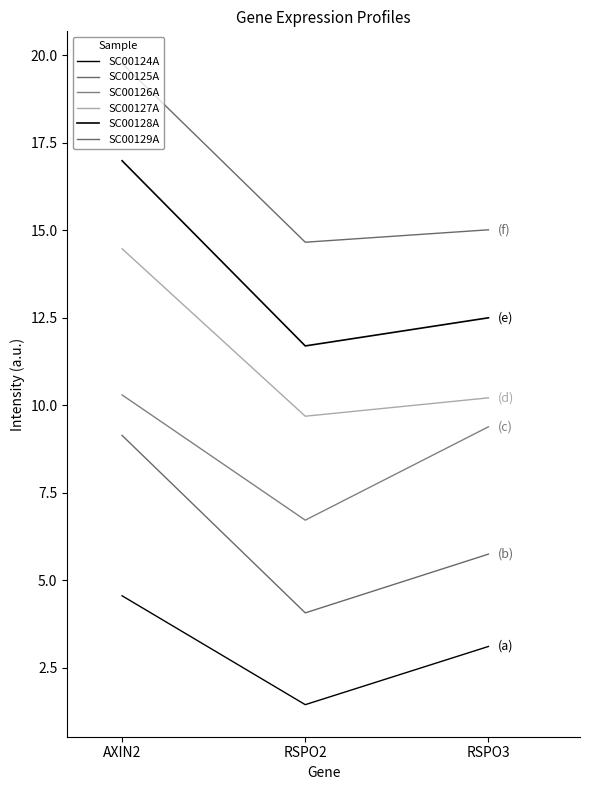

Where is SC00129A nearest to the value 17?

RSPO3